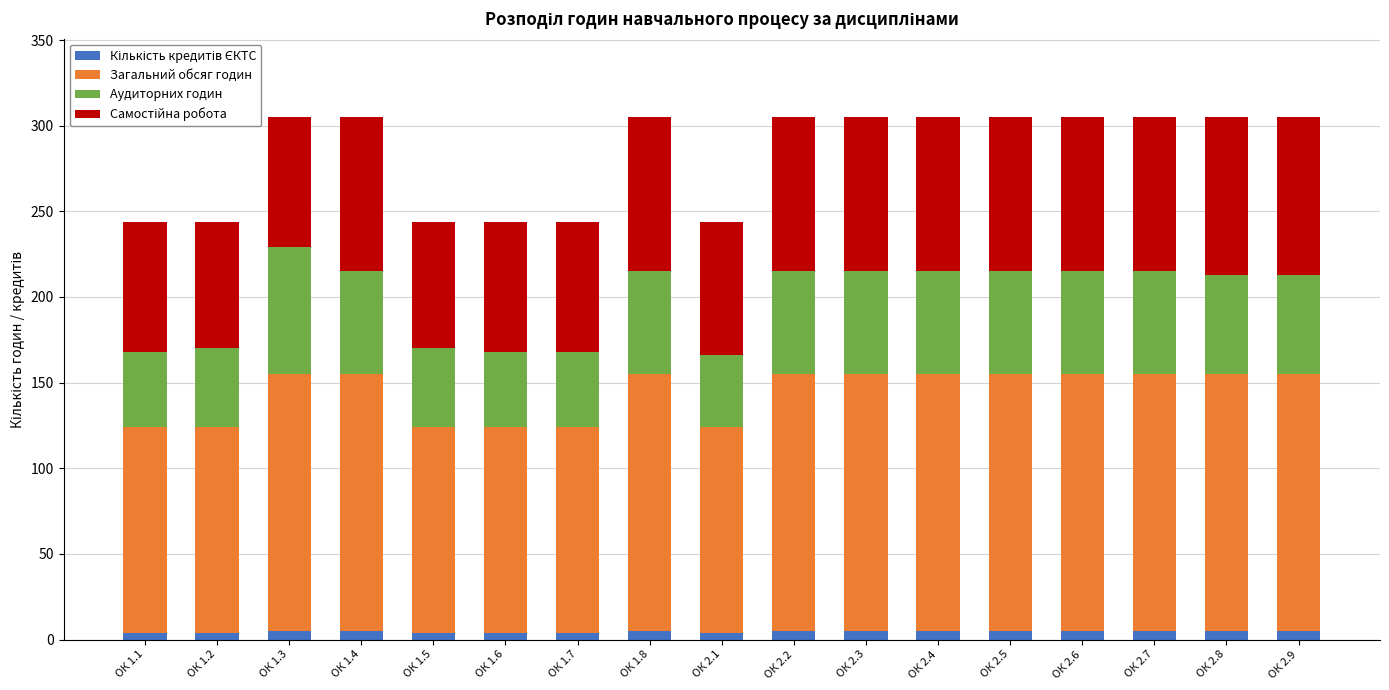

What is the difference between the Кількість кредитів ЄКТС values at ОК 2.4 and ОК 1.5?

1